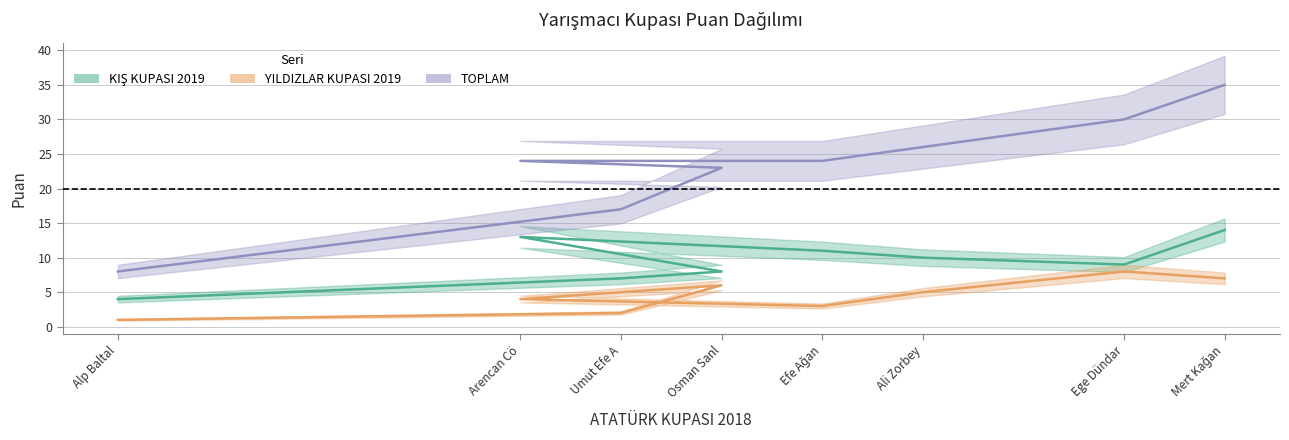

Between Umut Efe A and Osman Sanl, which series saw the biggest shift?

TOPLAM